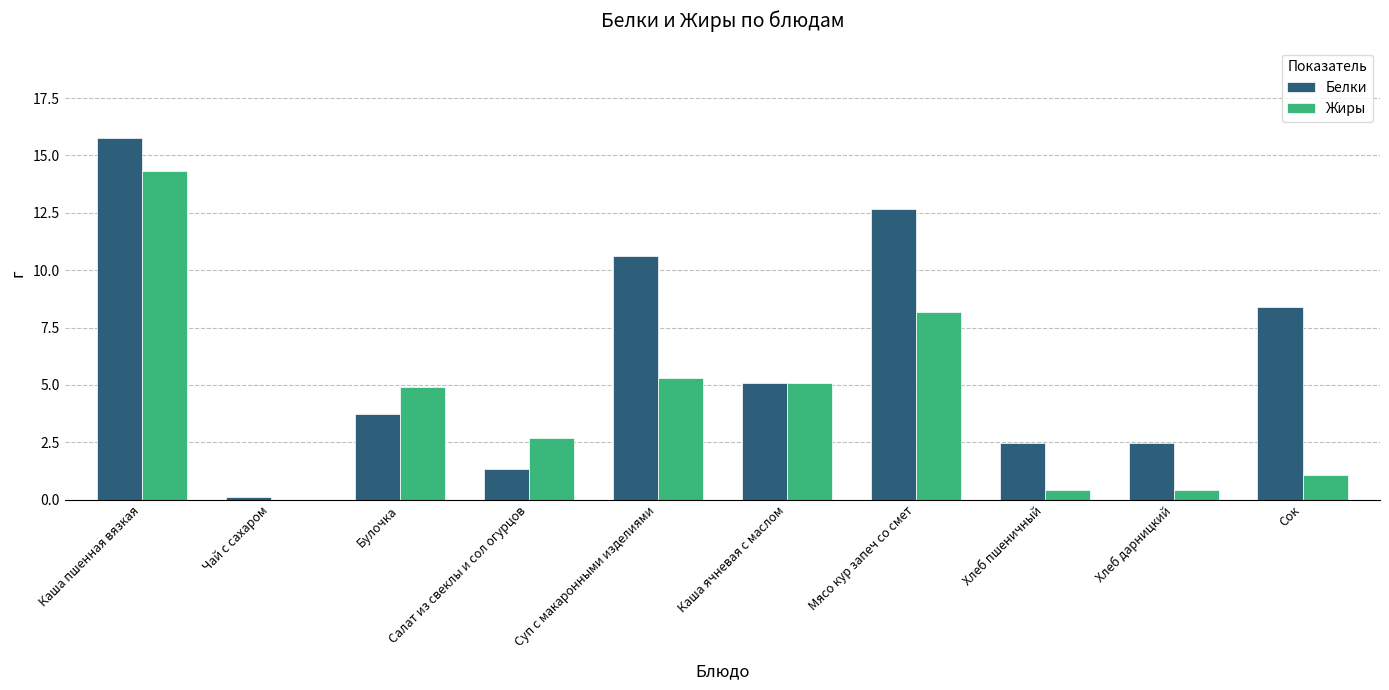

What is the sum of all Жиры values?

42.4